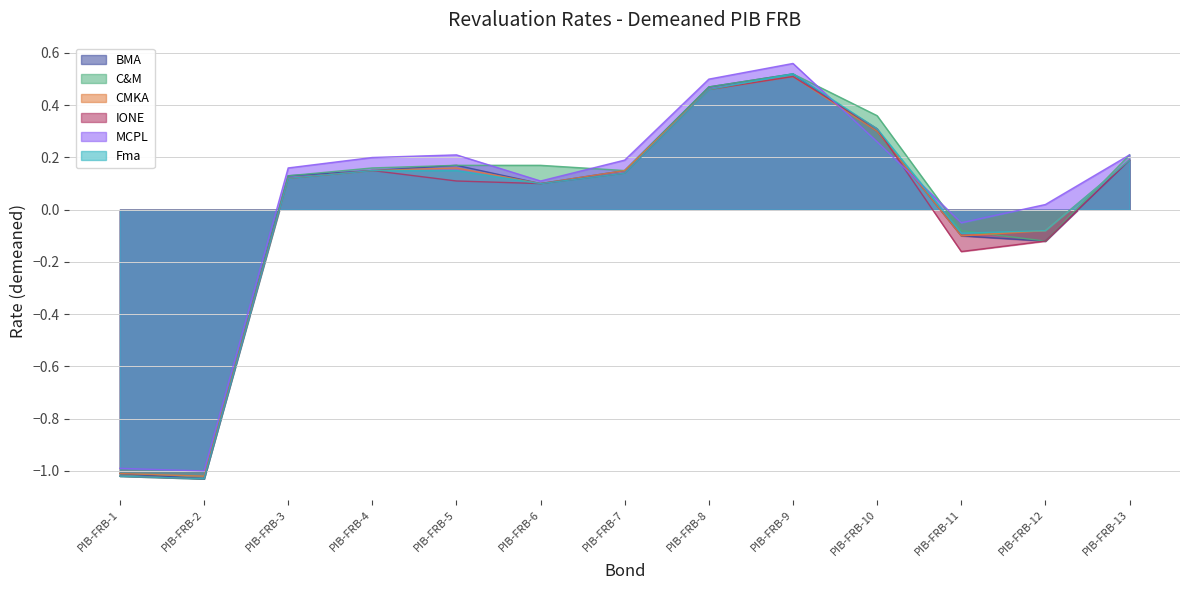

How many intersections are there between Fma and C&M?

2